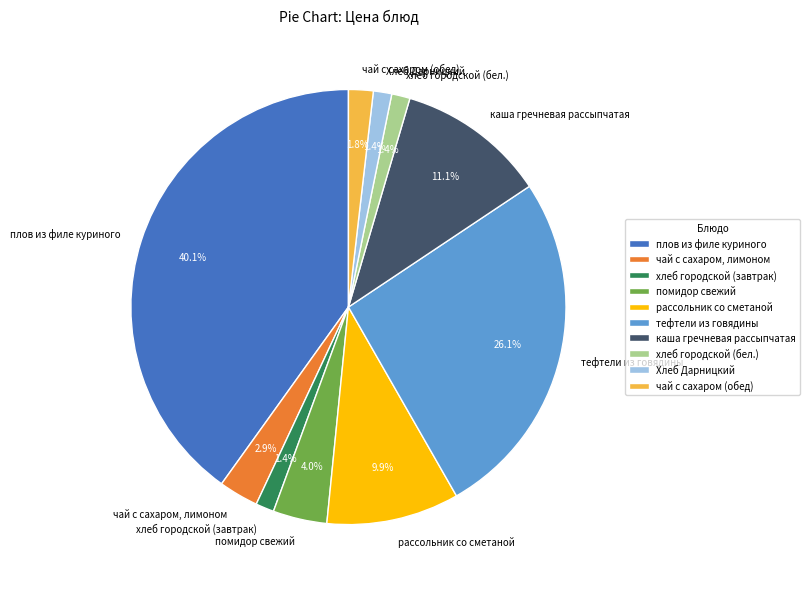

To the nearest percent, what is the combined percentage of чай с сахаром (обед) and каша гречневая рассыпчатая?

13%